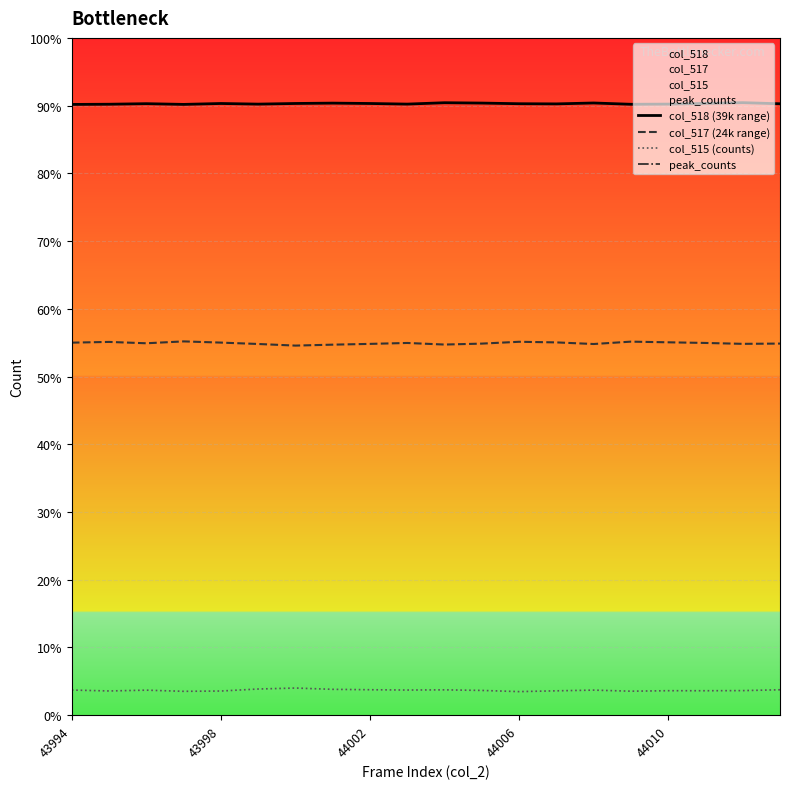

Does the chart display data point markers on the line(s)?

No